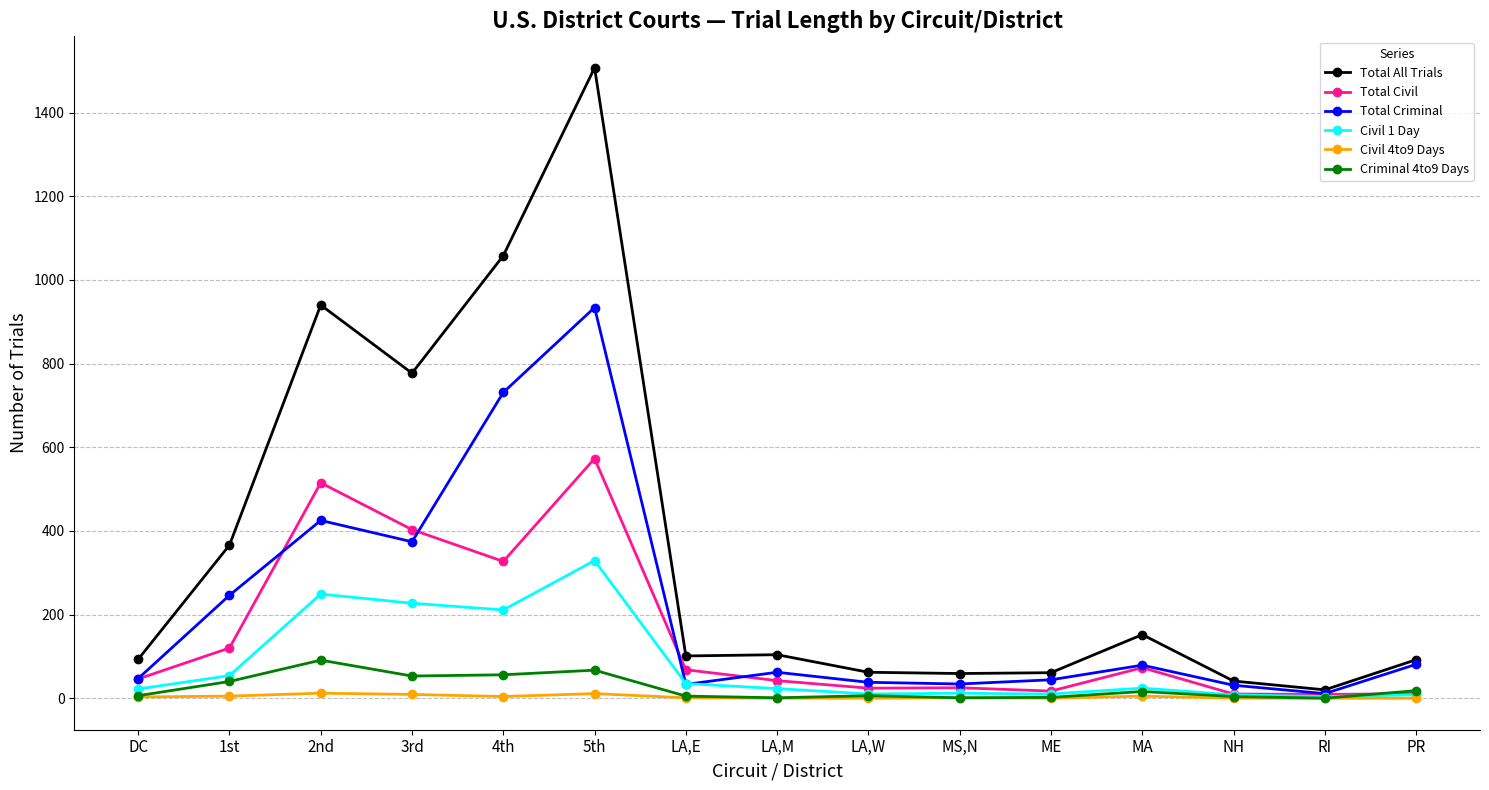

At which category is the sum across all series the highest?

5th